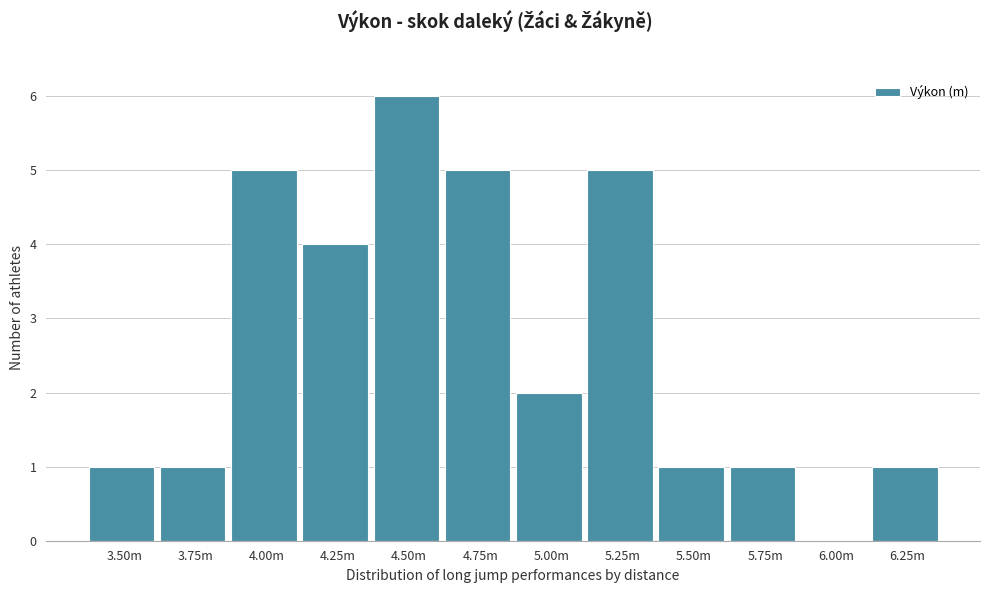

Reading right to left, extract all data points from this chart.

6.25m=1	6.00m=0	5.75m=1	5.50m=1	5.25m=5	5.00m=2	4.75m=5	4.50m=6	4.25m=4	4.00m=5	3.75m=1	3.50m=1